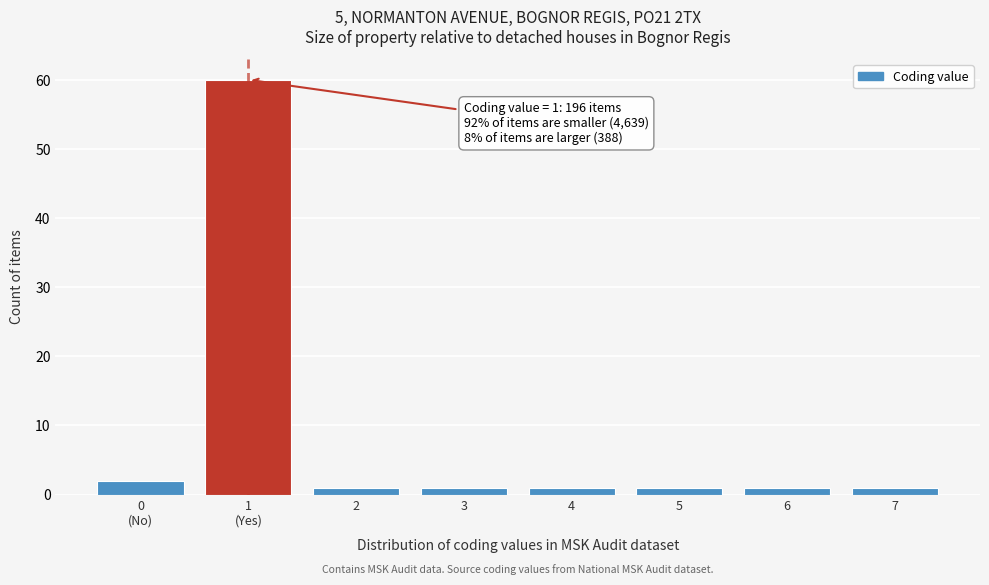

Reading left to right, transcribe all the data shown in this chart.

2	60	1	1	1	1	1	1